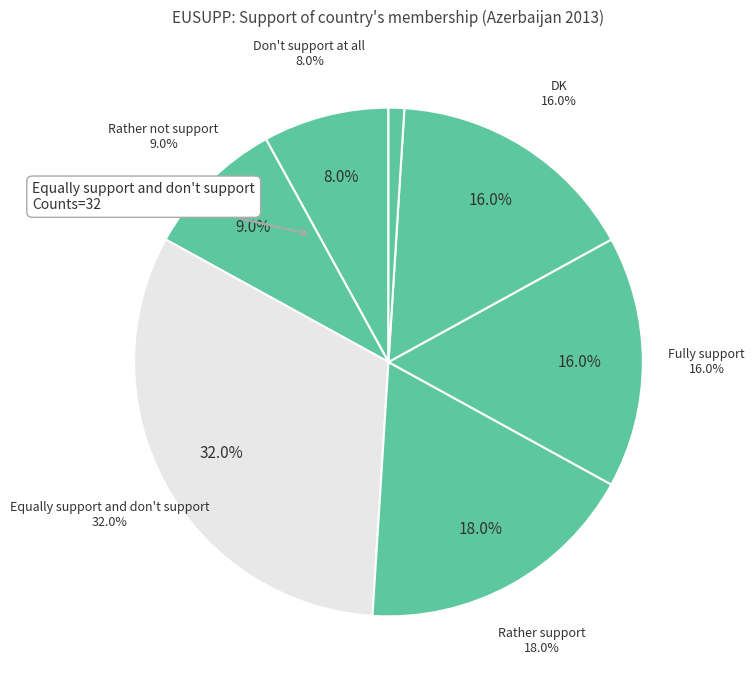

How many slices are in this pie chart?

7